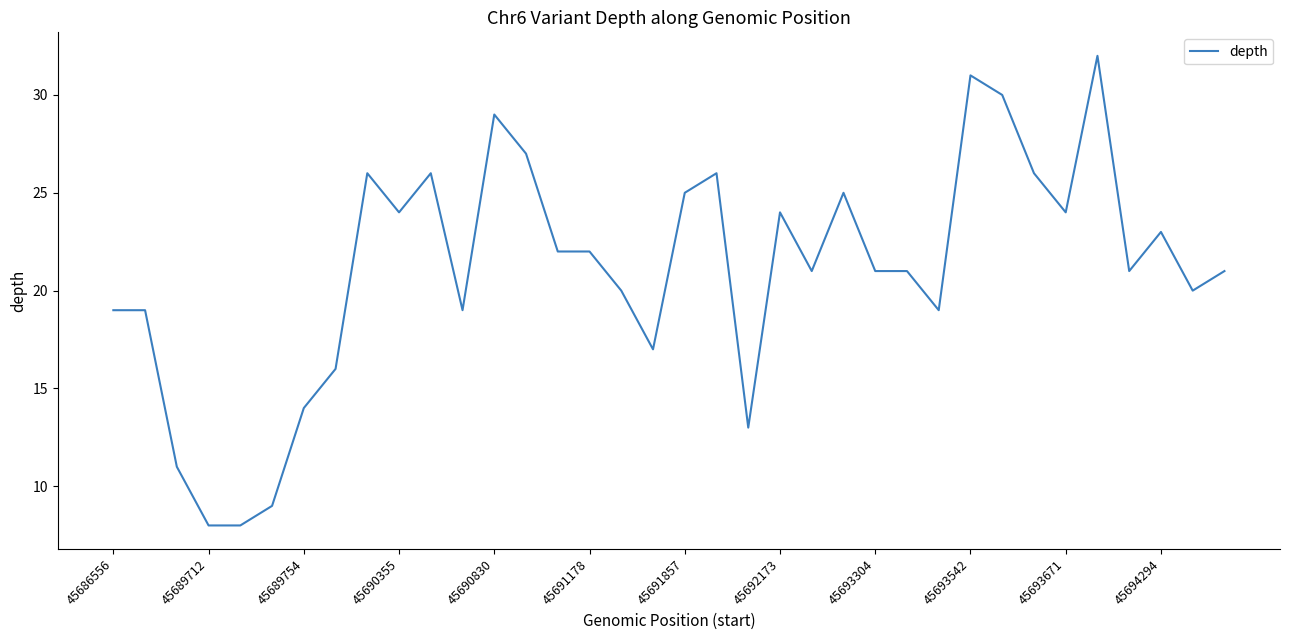

What is the maximum value shown in the chart?

32